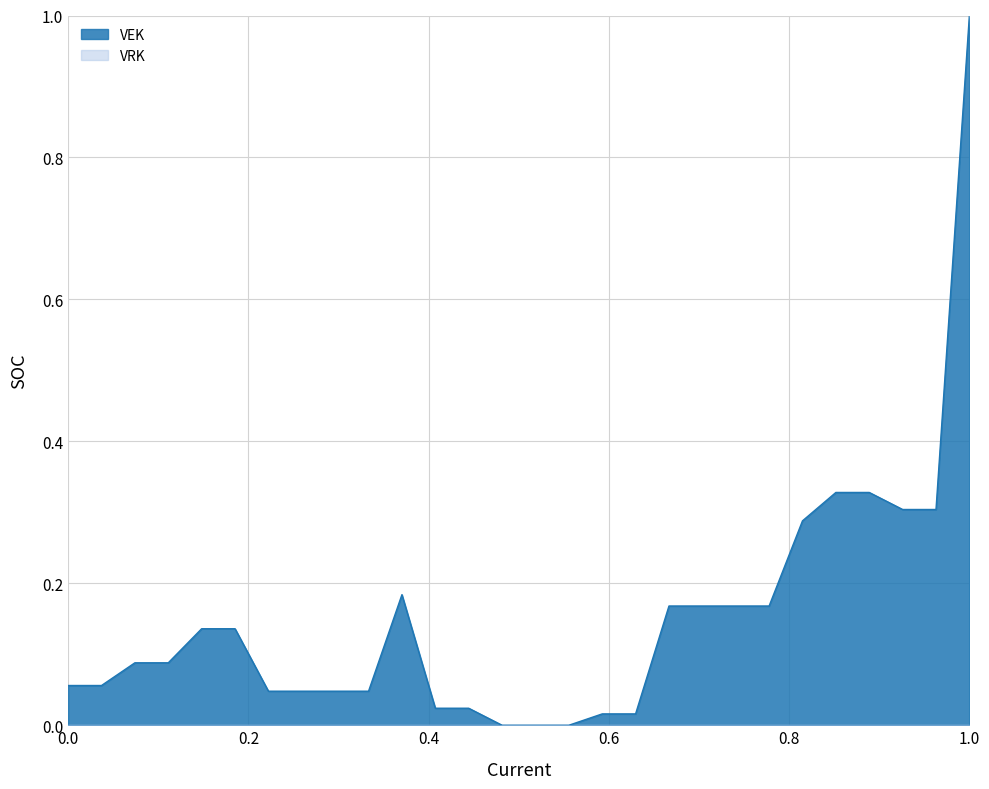

Reading left to right, transcribe all the data shown in this chart.

0.1	0.1	0.1	0.1	0.1	0.1	0.0	0.0	0.0	0.0	0.2	0.0	0.0	0.0	0.0	0.0	0.0	0.0	0.2	0.2	0.2	0.2	0.3	0.3	0.3	0.3	0.3	1.0